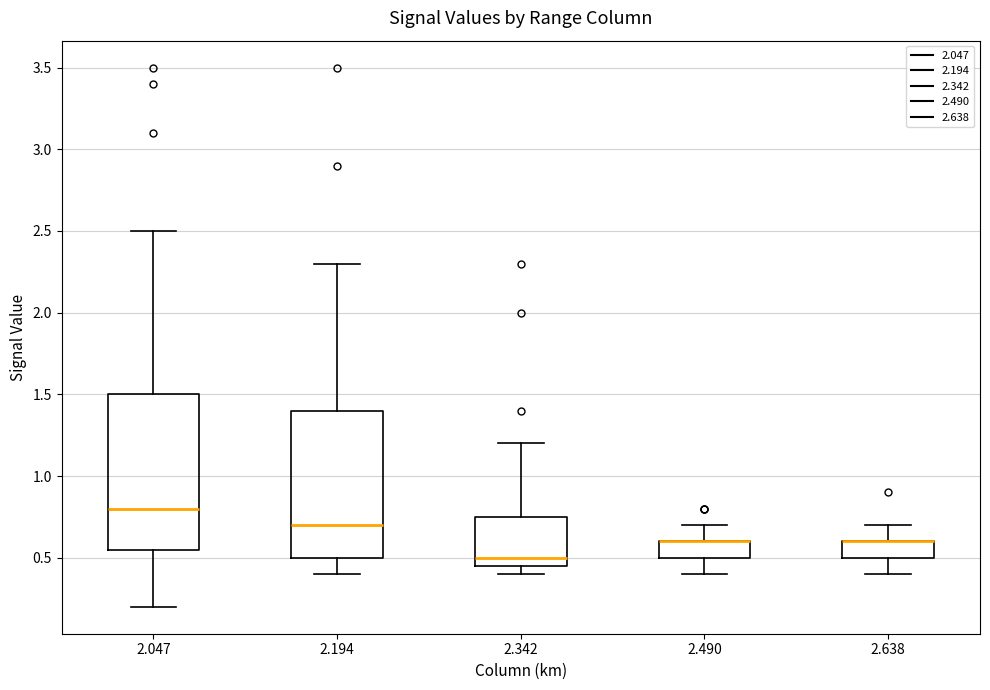

Reading left to right, transcribe this box plot: for each box, give where its median line is, the range the box spans, and where its two whiskers end, as read against the y-axis. The values are not printed on the chart, so give them approximately, as read against the axis.

2.047: median 0.80, box 0.55 to 1.50, whiskers 0.20 to 2.50
2.194: median 0.70, box 0.50 to 1.40, whiskers 0.40 to 2.30
2.342: median 0.50, box 0.45 to 0.75, whiskers 0.40 to 1.20
2.490: median 0.60 (drawn on the box's upper edge), box 0.50 to 0.60, whiskers 0.40 to 0.70
2.638: median 0.60 (drawn on the box's upper edge), box 0.50 to 0.60, whiskers 0.40 to 0.70